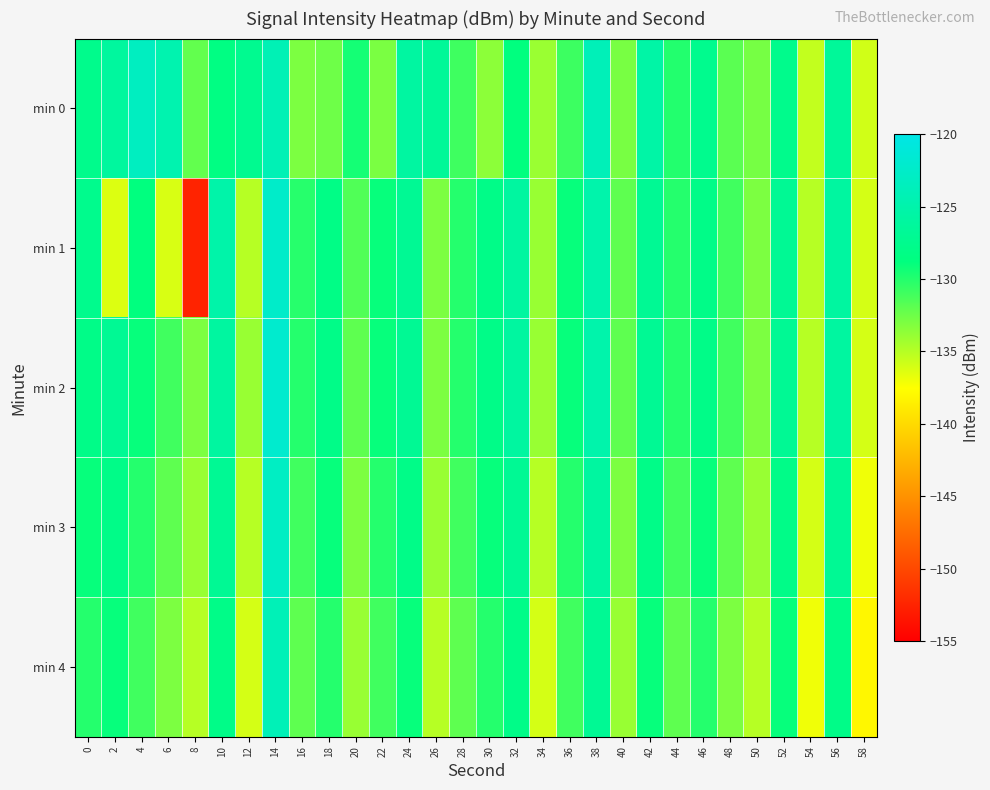

What is the total value across all series at 14?

-615.5